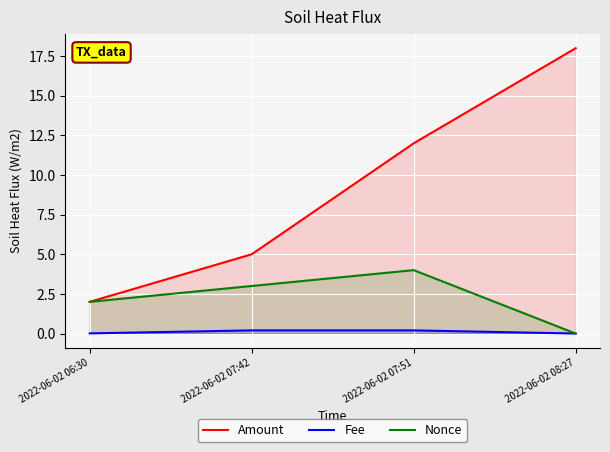

At which label is Nonce closest to 2?

2022-06-02 06:30